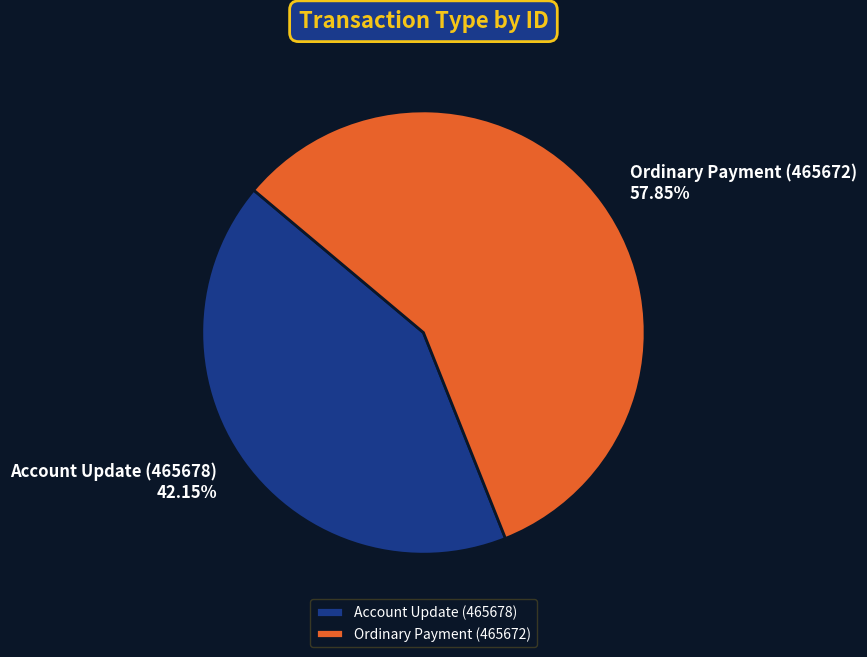

To the nearest percent, what is the average slice percentage?

50%